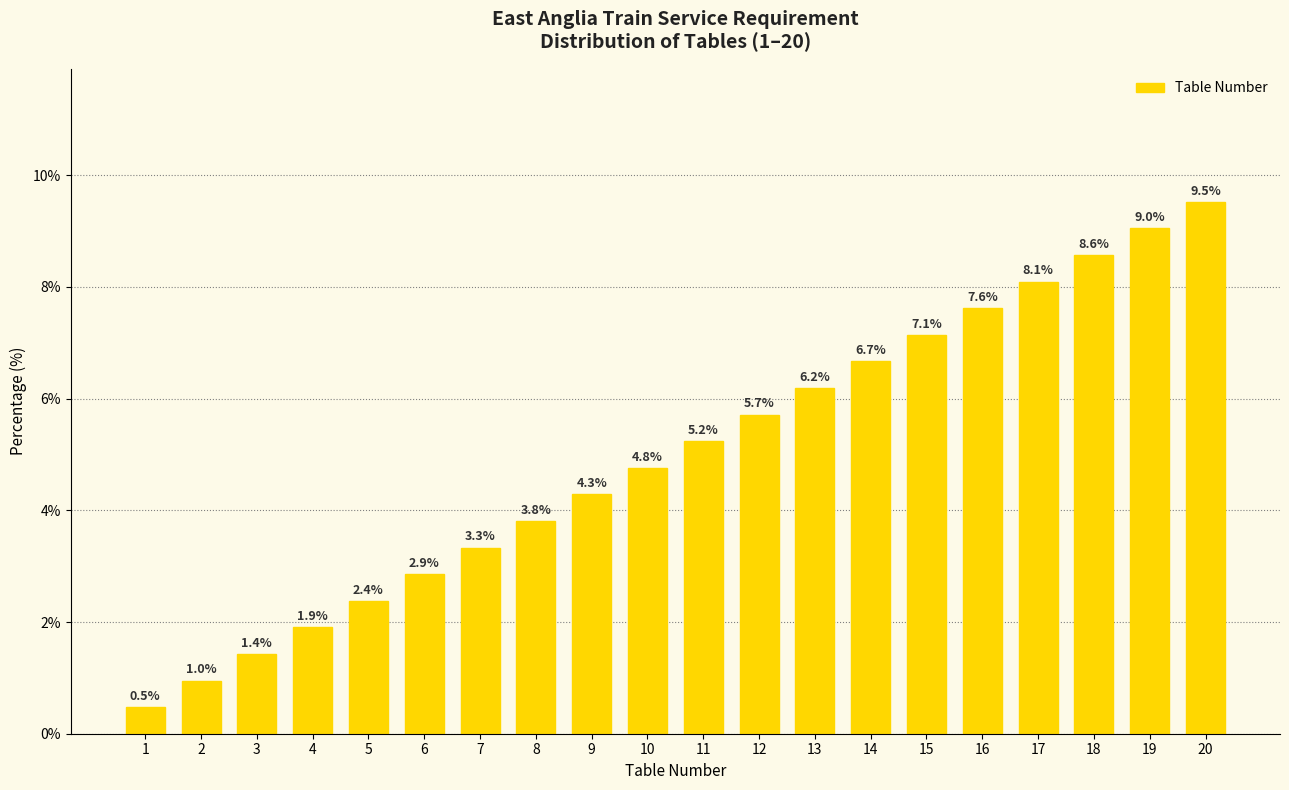

What is the sum of the values at 18 and 16?

16.2